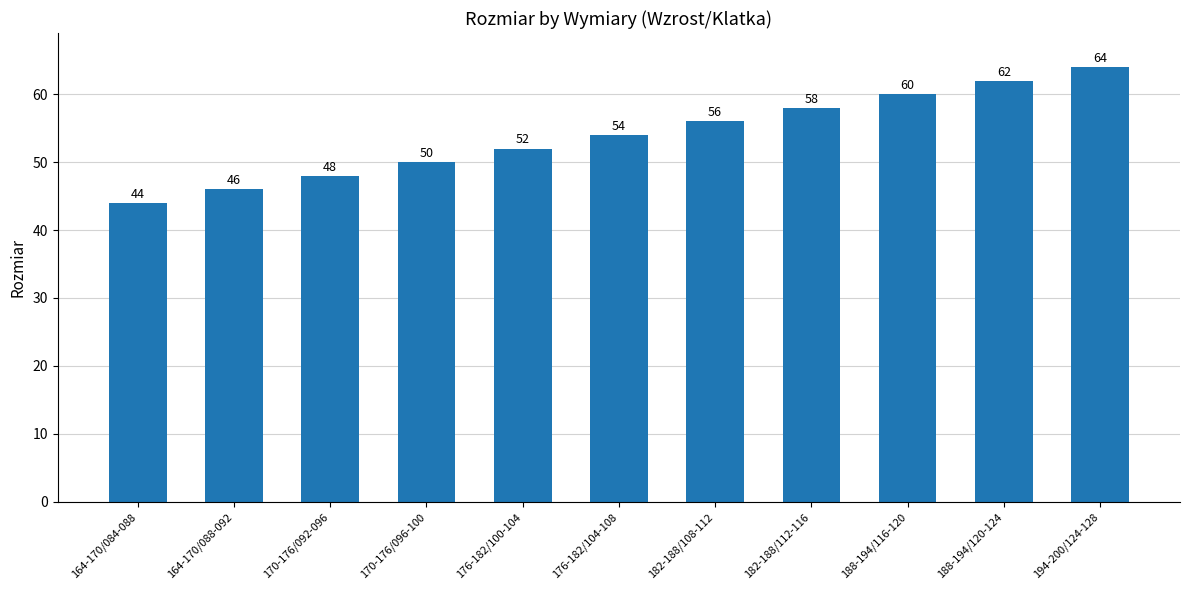

Is it true that the value at 182-188/112-116 is 58?

True